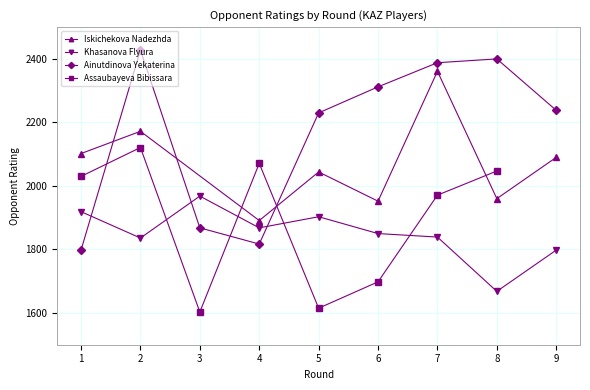

How many data points does each series have?

9